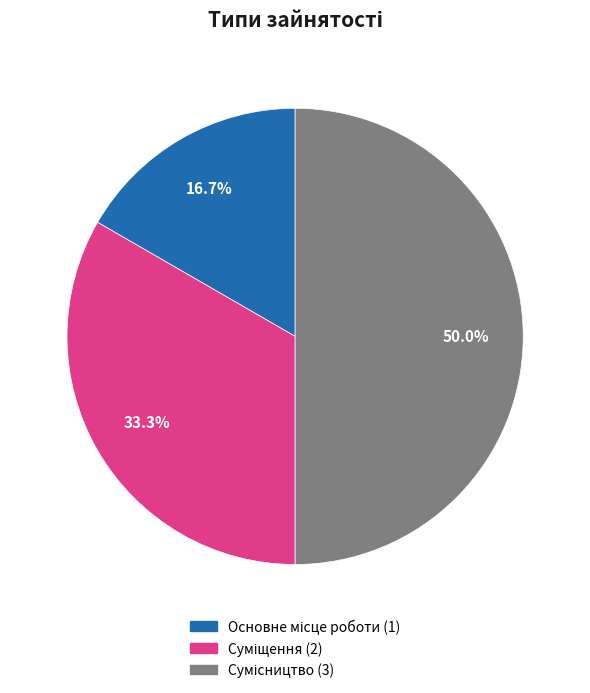

Is the sum of Суміщення and Сумісництво greater than half?

Yes